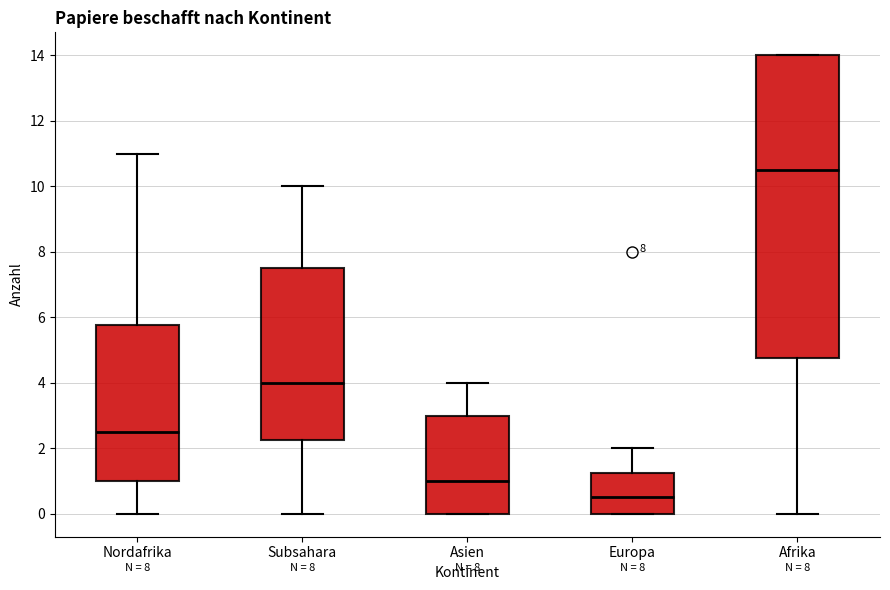

Reading left to right, transcribe this box plot: for each box, give where its median line is, the range the box spans, and where its two whiskers end, as read against the y-axis. The values are not printed on the chart, so give them approximately, as read against the axis.

Nordafrika: median 2.6, box 1.0 to 5.8, whiskers 0.0 to 11.0
Subsahara: median 4.0, box 2.2 to 7.6, whiskers 0.0 to 10.0
Asien: median 1.0, box 0.0 to 3.0, whiskers 0.0 to 4.0
Europa: median 0.6, box 0.0 to 1.2, whiskers 0.0 to 2.0
Afrika: median 10.6, box 4.8 to 14.0, whiskers 0.0 to 14.0